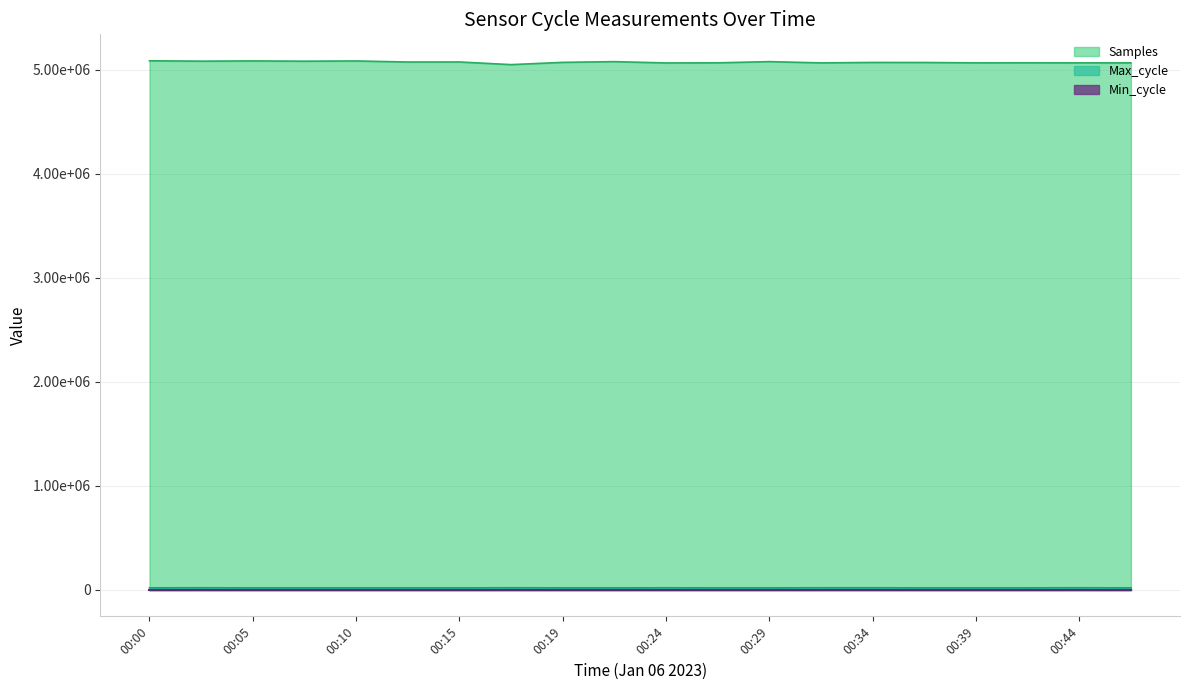

The Samples series shows 5077196 at 00:29. True or false?

True